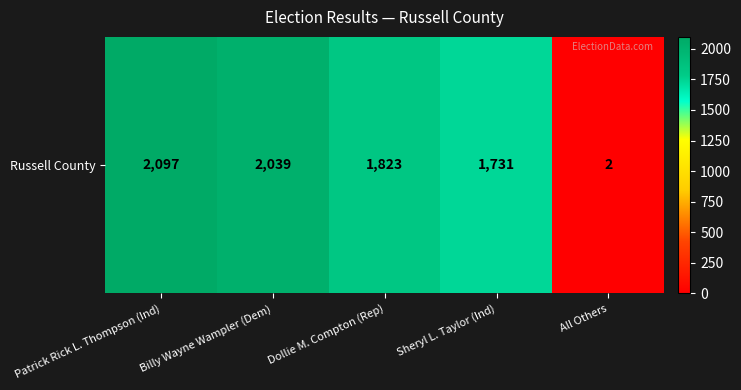

What is the difference between the values at All Others and Billy Wayne Wampler (Dem)?

2037